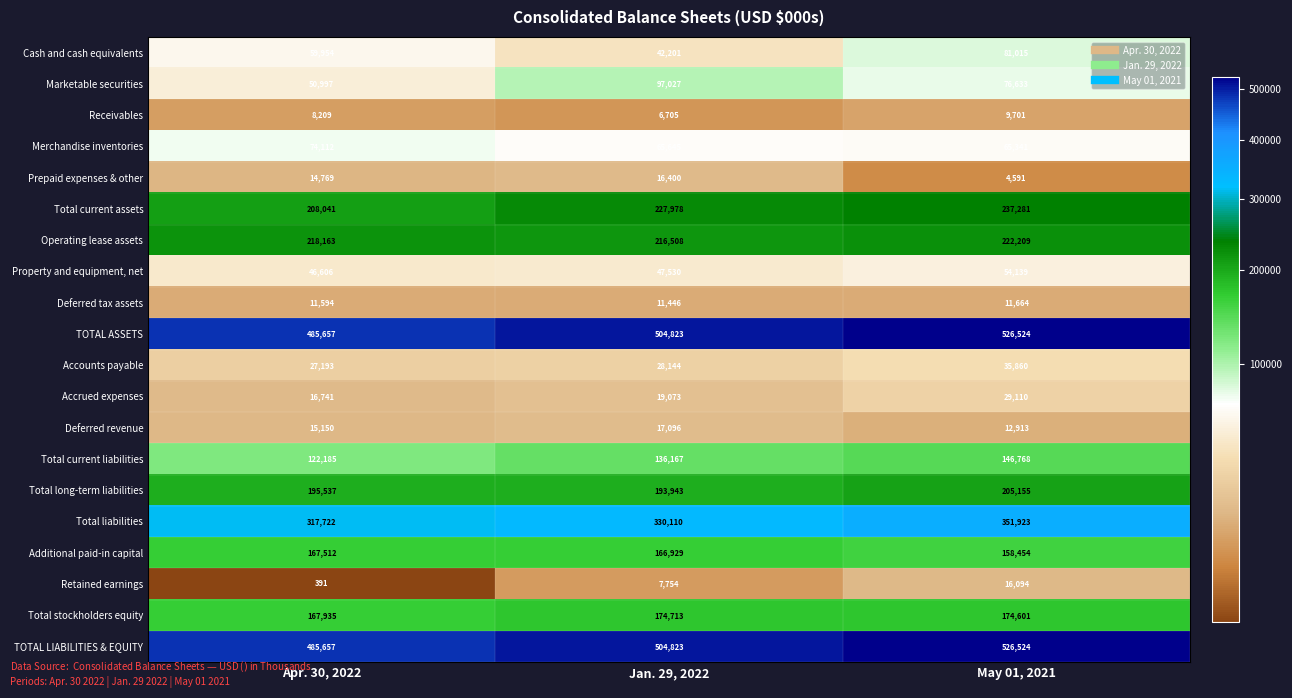

What is the difference between the highest and lowest values at May 01, 2021?

521933